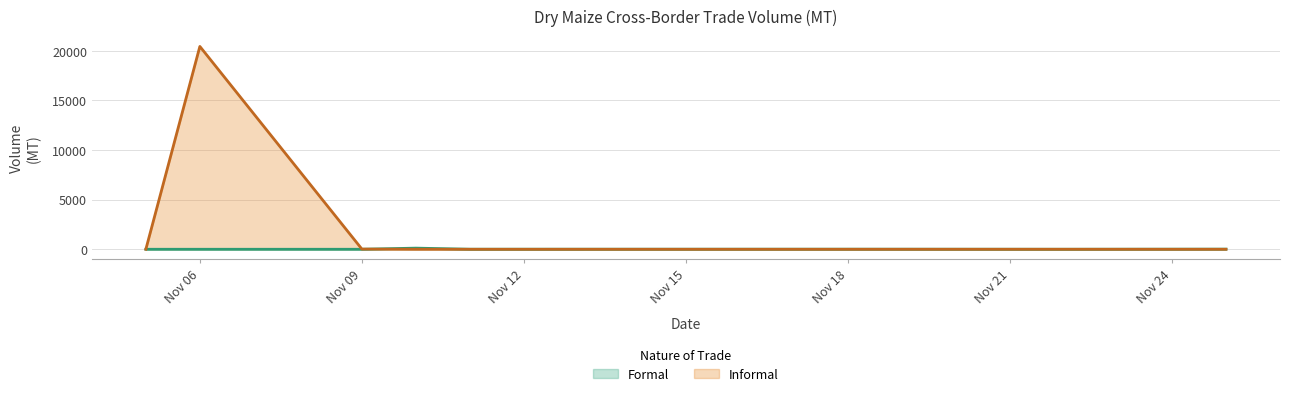

What is the sum of all Informal values?

20493.5